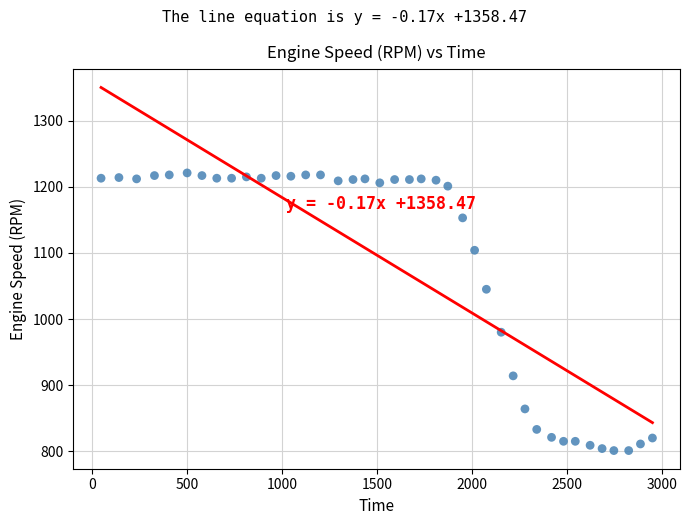

What is the range of X values (max minus min)?

2902